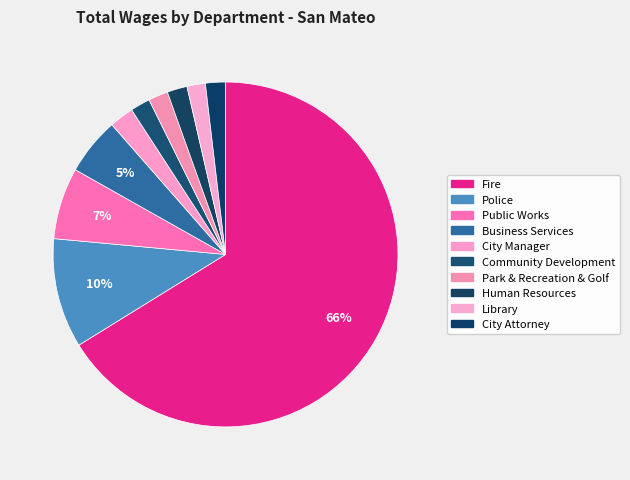

Count the number of slices in the pie.

10